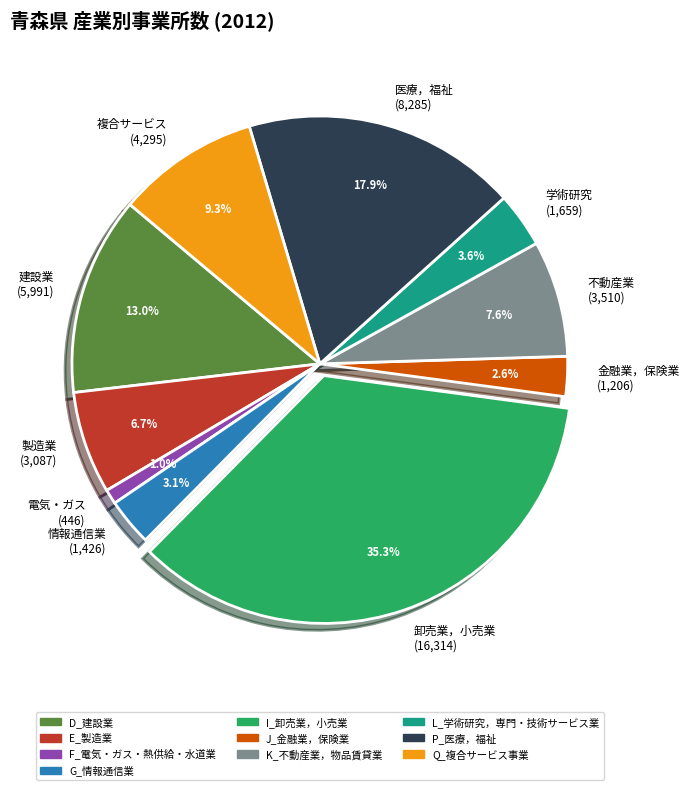

What is the ratio of the value at 複合サービス (4,295) to the value at 建設業 (5,991)?

0.7